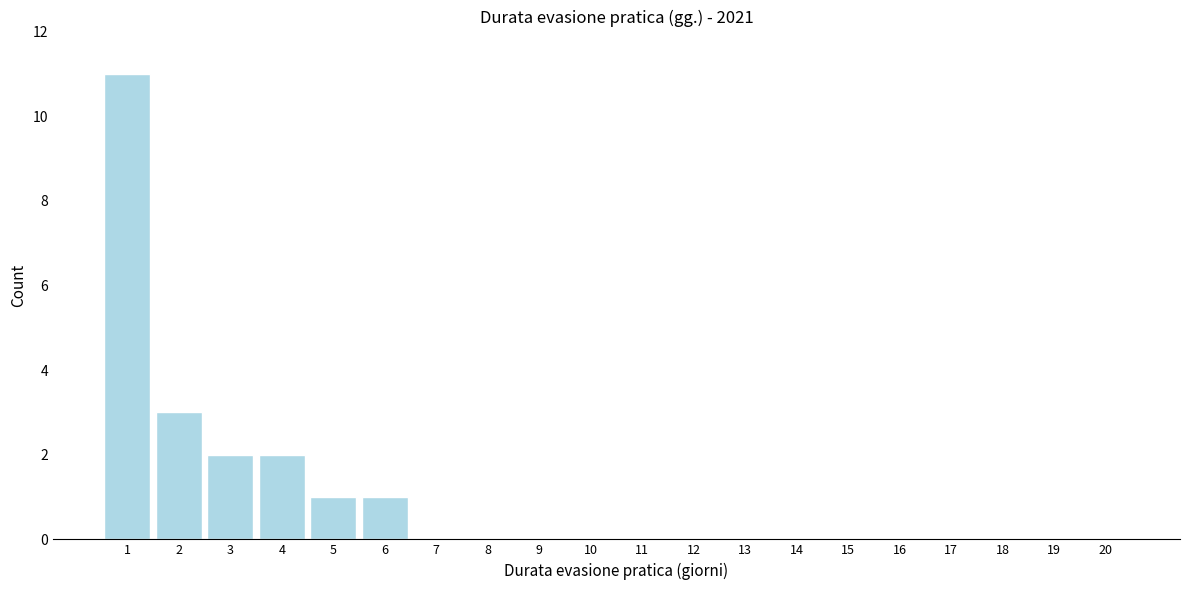

Reading left to right, what are all the values shown in this chart?

1=11	2=3	3=2	4=2	5=1	6=1	7=0	8=0	9=0	10=0	11=0	12=0	13=0	14=0	15=0	16=0	17=0	18=0	19=0	20=0